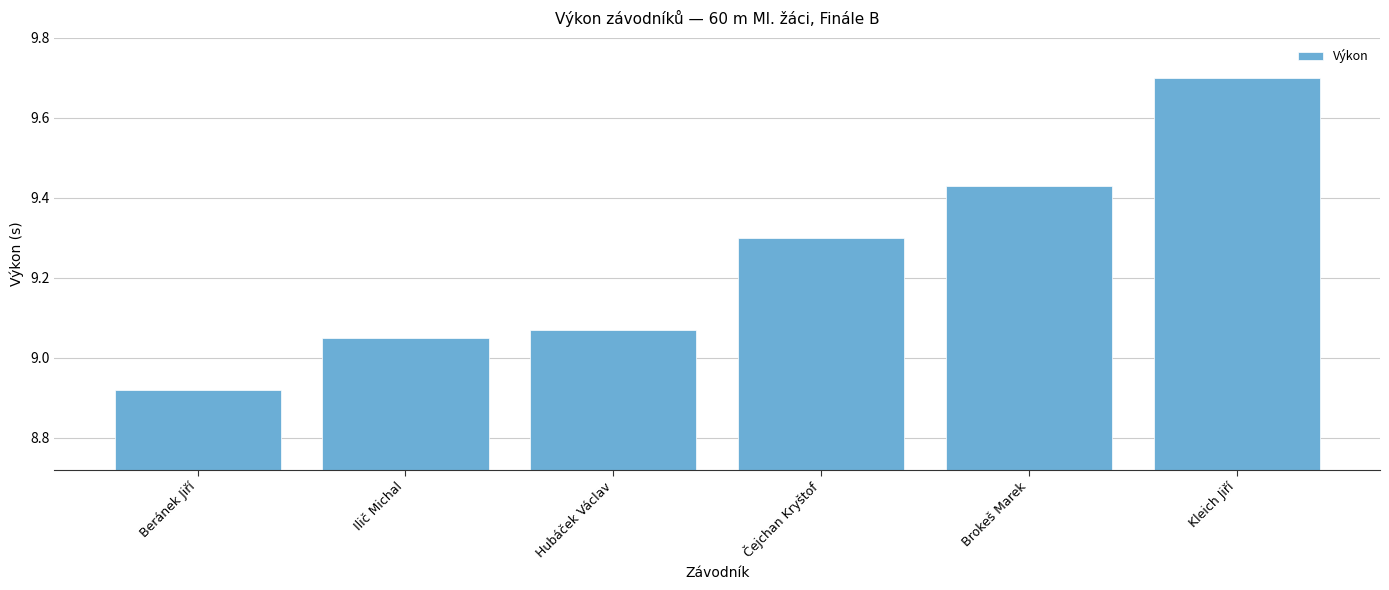

How many categories are shown in the chart?

6